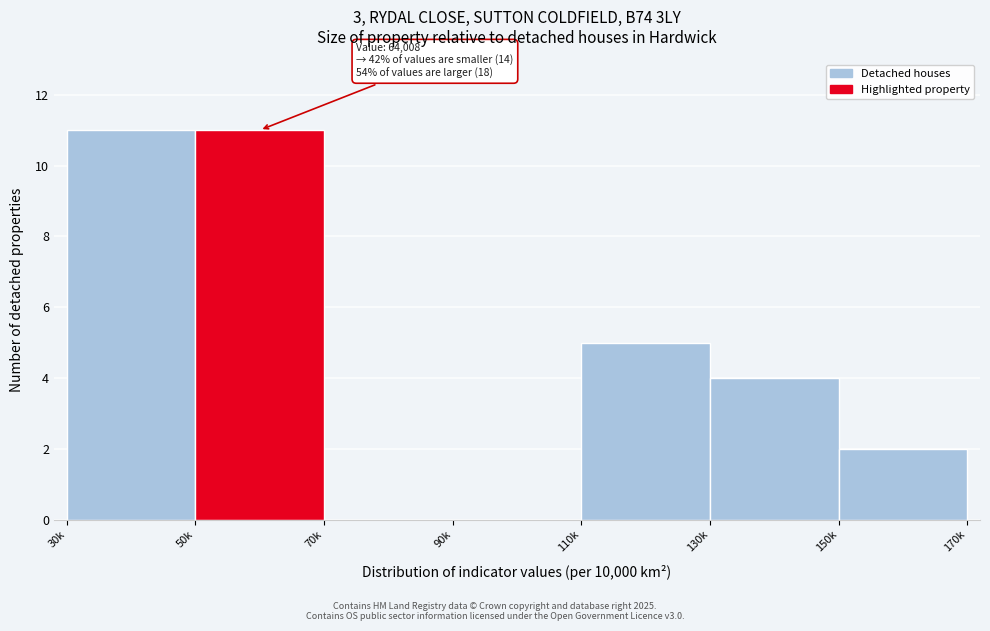

Reading right to left, what are all the values shown in this chart?

150k=2	130k=4	110k=5	90k=0	70k=0	50k=11	30k=11